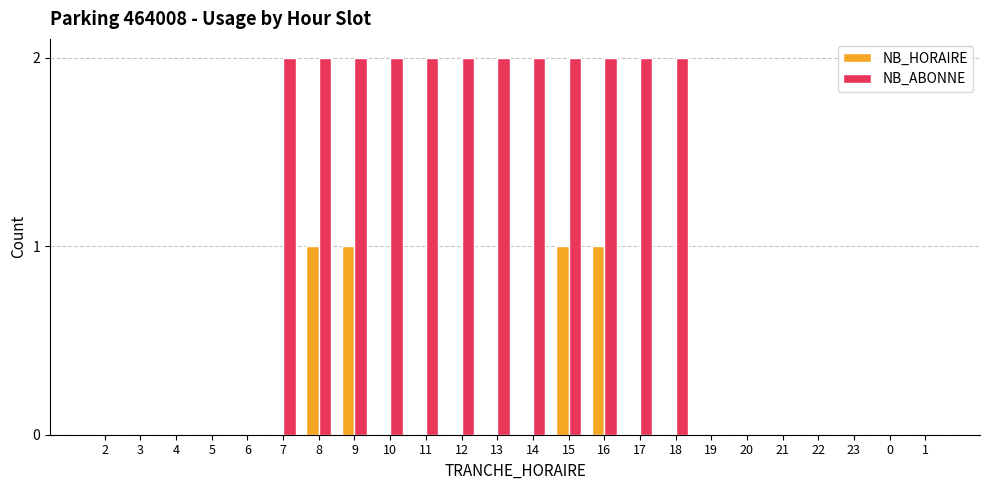

Reading left to right, list all the values displayed in this chart.

NB_HORAIRE: 2=0	3=0	4=0	5=0	6=0	7=0	8=1	9=1	10=0	11=0	12=0	13=0	14=0	15=1	16=1	17=0	18=0	19=0	20=0	21=0	22=0	23=0	0=0	1=0
NB_ABONNE: 2=0	3=0	4=0	5=0	6=0	7=2	8=2	9=2	10=2	11=2	12=2	13=2	14=2	15=2	16=2	17=2	18=2	19=0	20=0	21=0	22=0	23=0	0=0	1=0